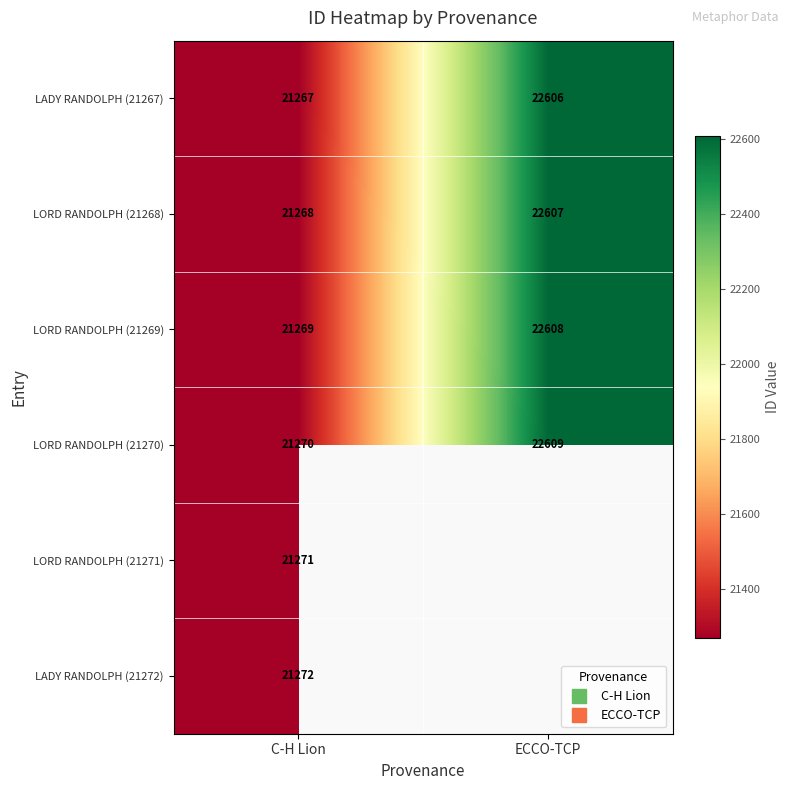

What is the sum of all LADY RANDOLPH (21267) values?

43873.0